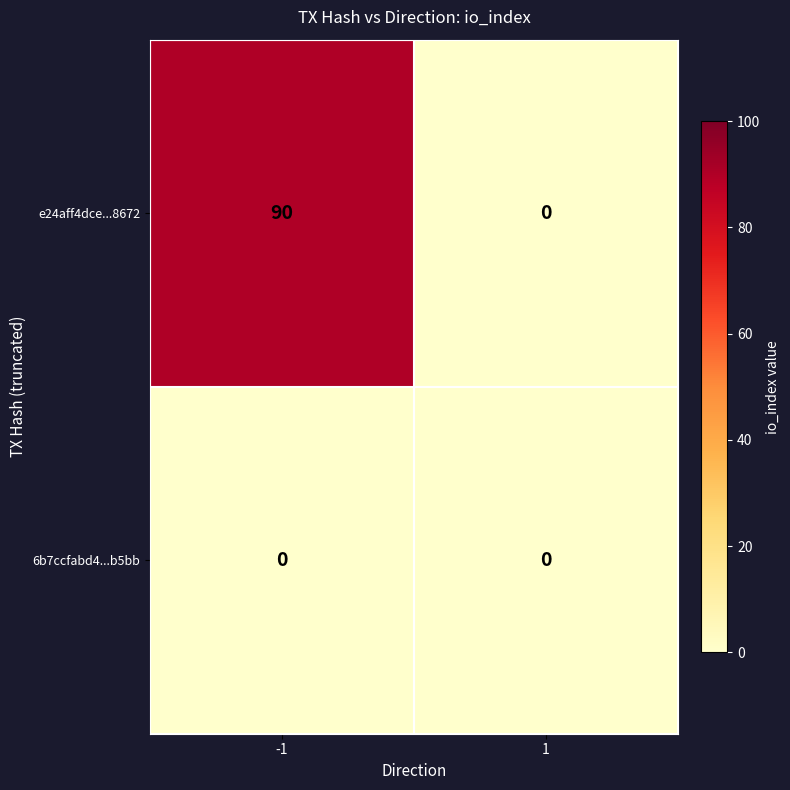

Reading right to left, what are all the values shown in this chart?

e24aff4dce...8672: 0	90
6b7ccfabd4...b5bb: 0	0